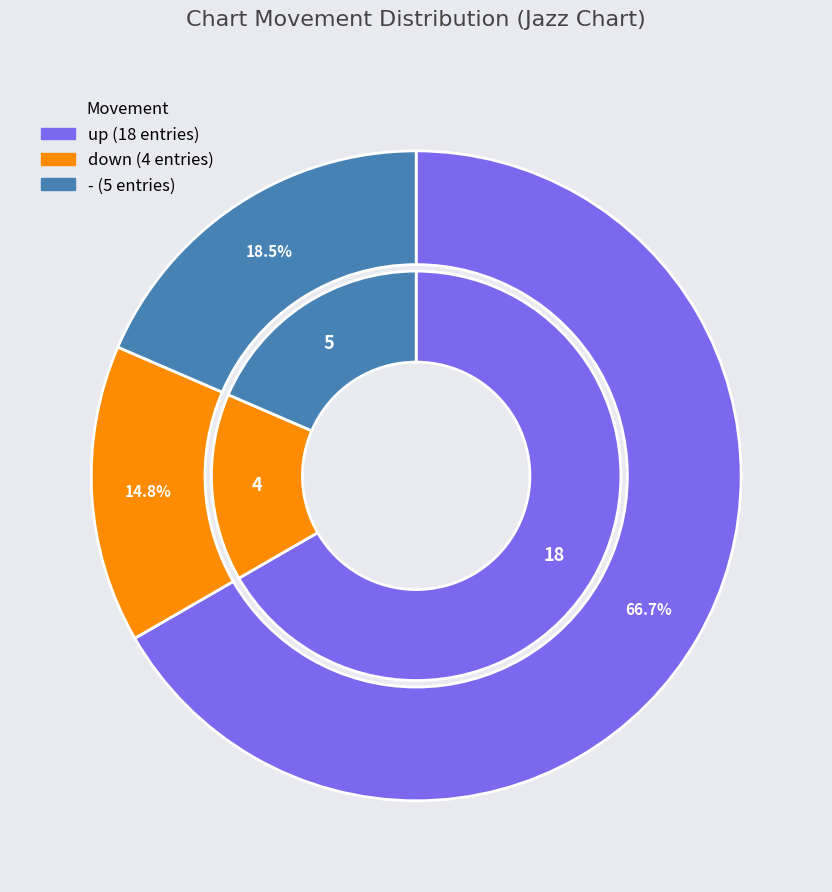

What is the largest slice in the pie chart?

up